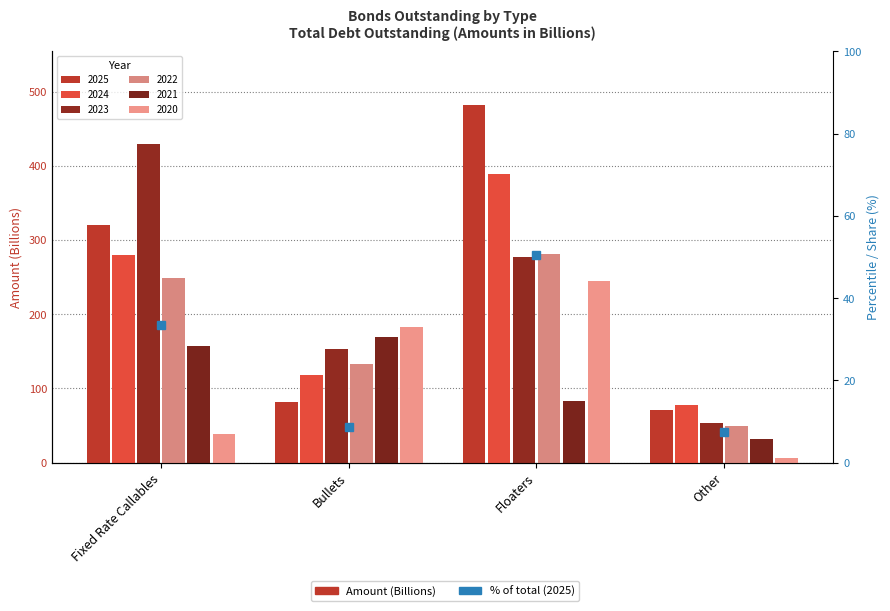

What is the label of the 4th bar from the right?

Fixed Rate Callables